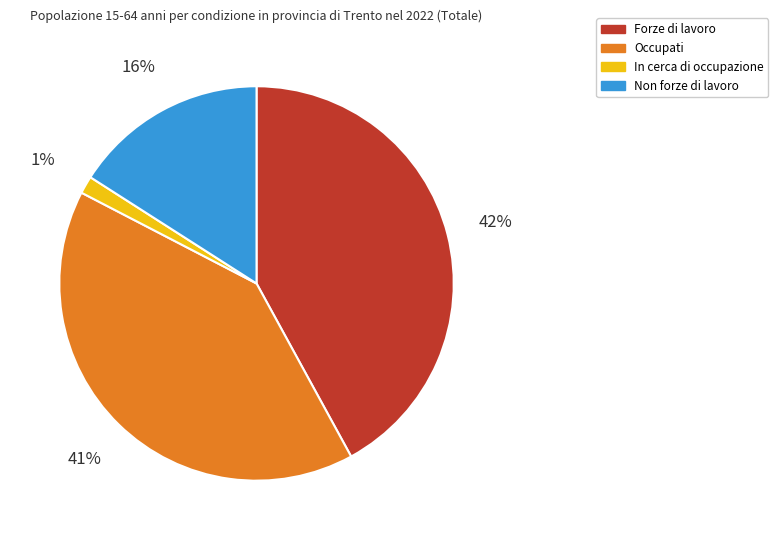

Between In cerca di occupazione and Non forze di lavoro, which is larger?

Non forze di lavoro